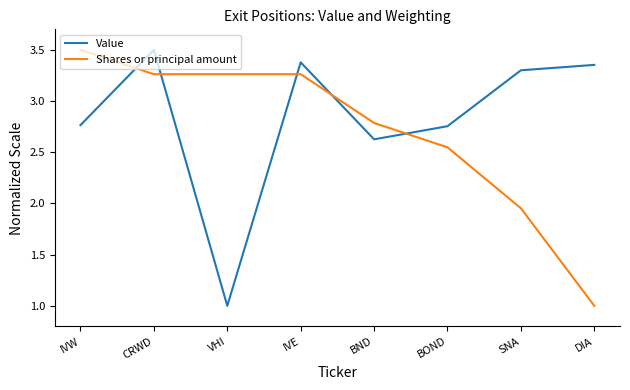

Where is Value nearest to the value 2?

BND